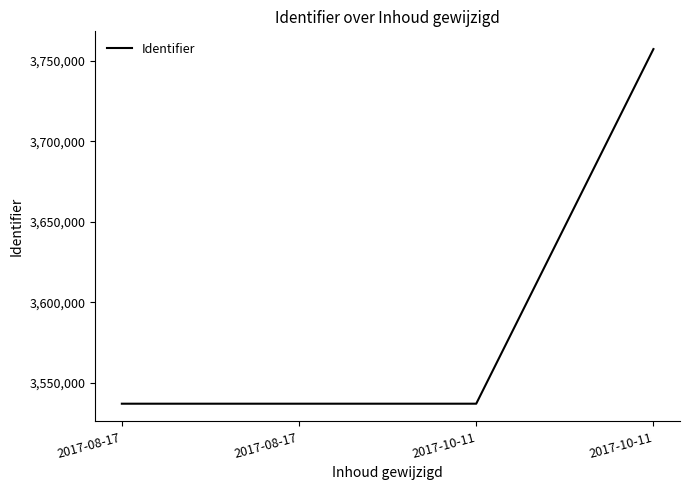

What is the smallest value displayed?

3537212